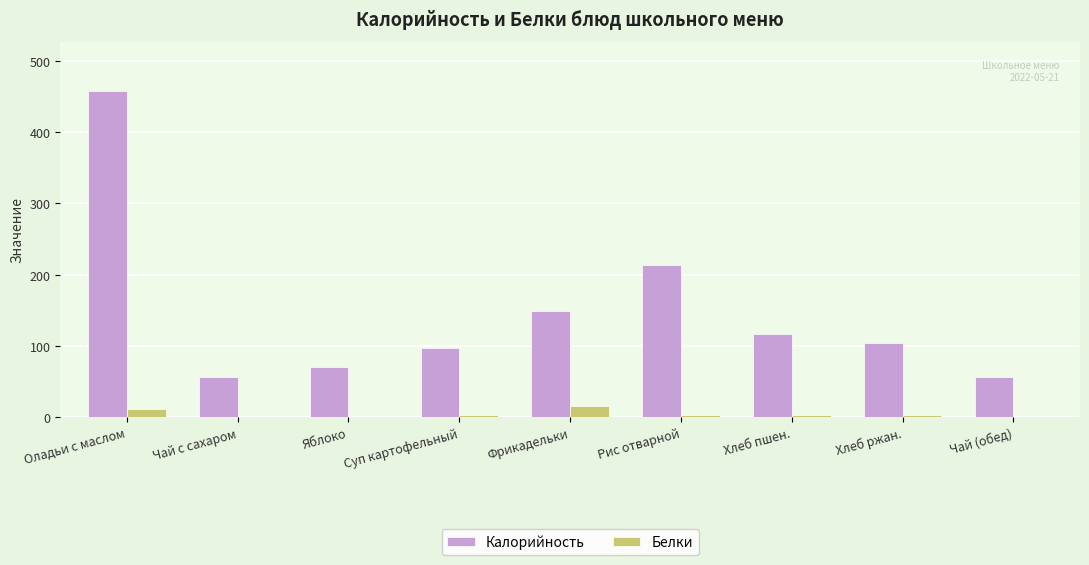

At which category does the chart reach its peak across all series?

Оладьи с маслом